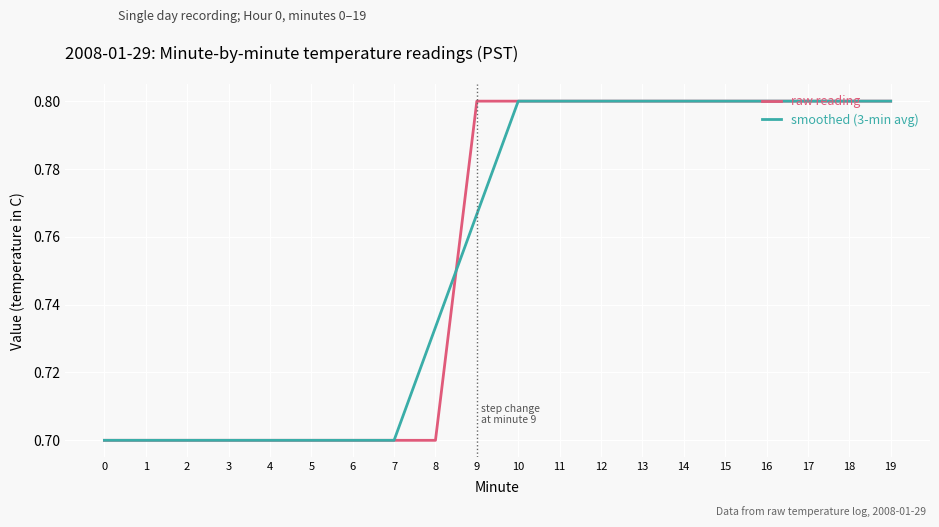

How many raw reading values are between 0 and 1?

20